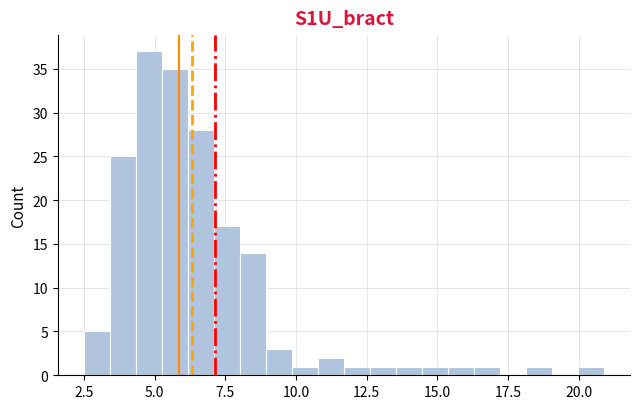

Read against the x-axis, roughly where is the centre of the tallest bar?

5.0